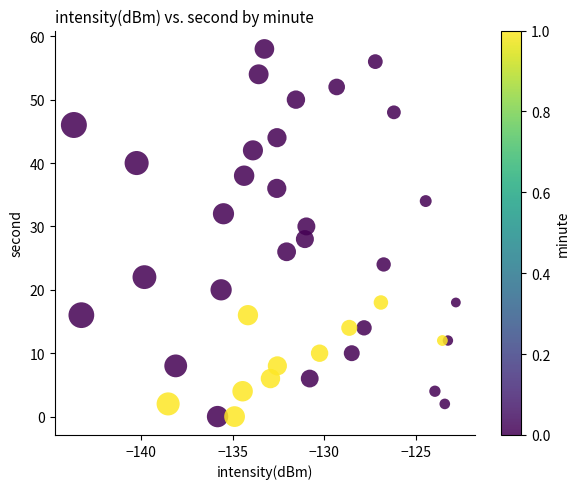

What is the range of Y values (max minus min)?

58